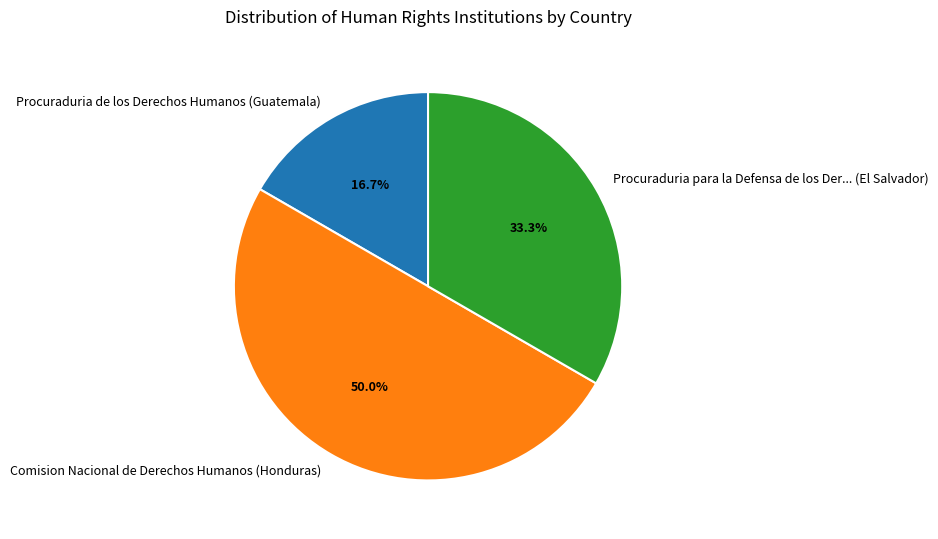

Is Procuraduria de los Derechos Humanos (Guatemala) the majority of the pie?

No